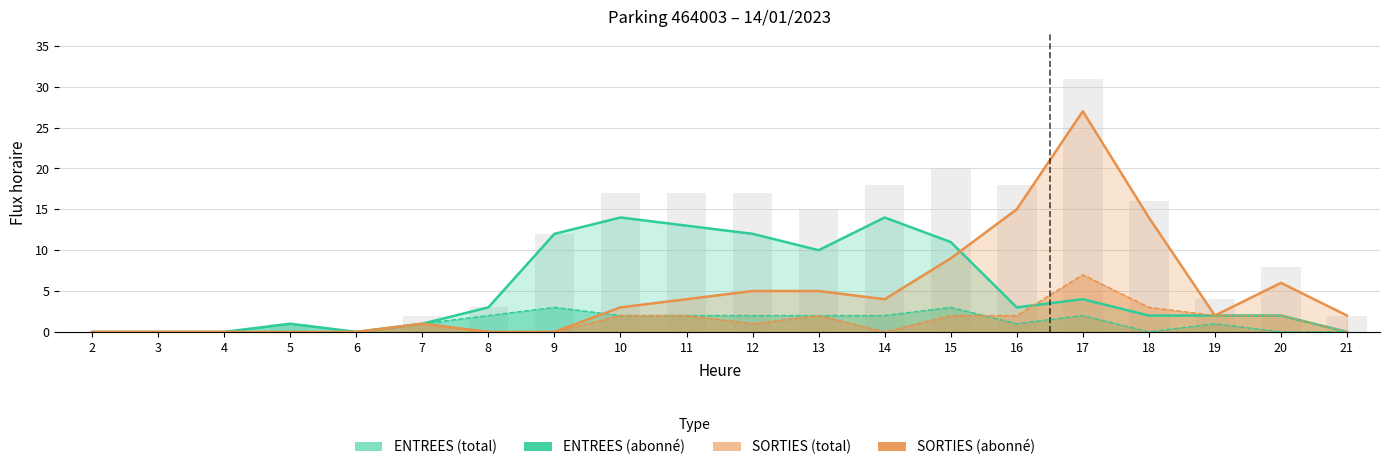

At which category is the sum across all series the highest?

17